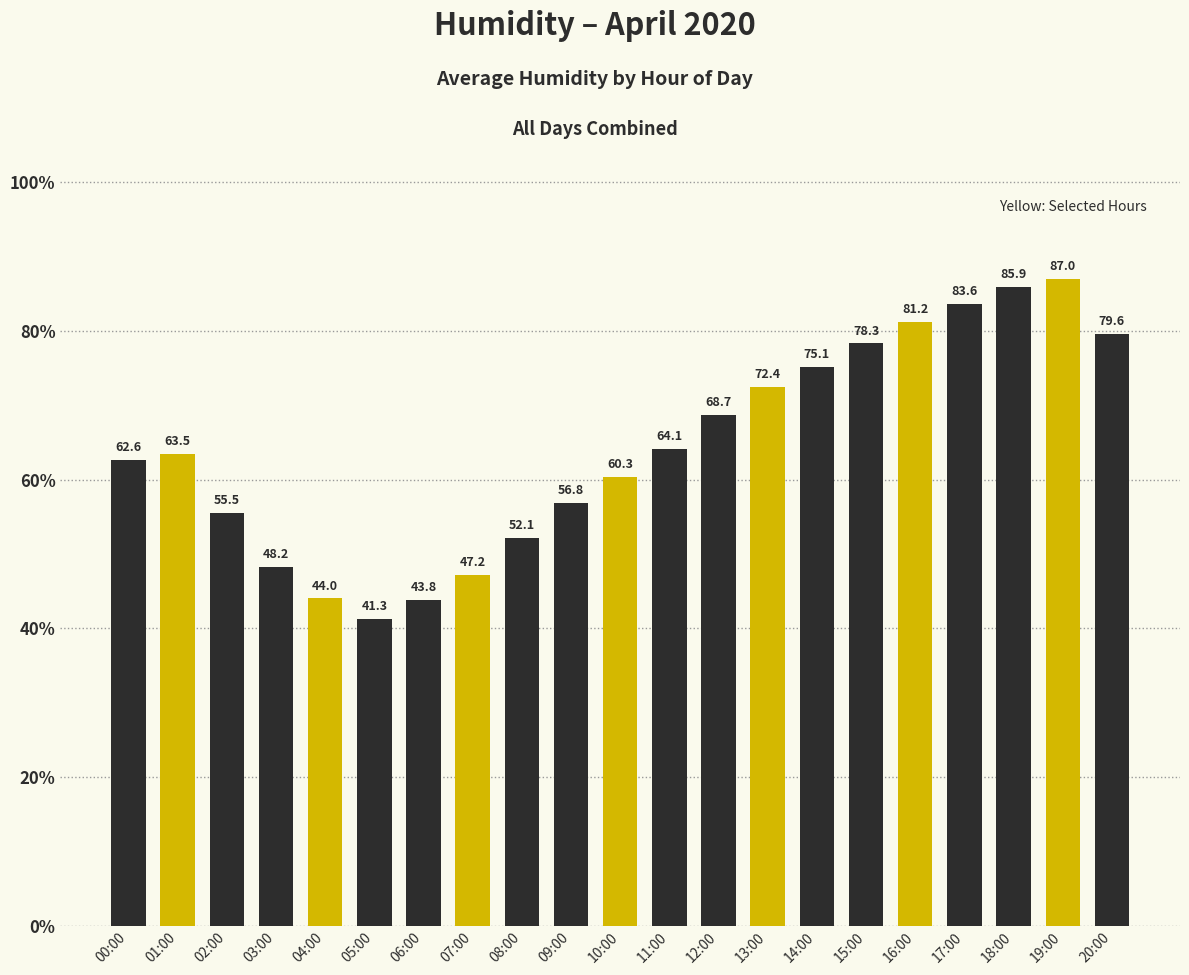

Reading left to right, extract all data points from this chart.

62.6	63.5	55.5	48.2	44.0	41.3	43.8	47.2	52.1	56.8	60.3	64.1	68.7	72.4	75.1	78.3	81.2	83.6	85.9	87.0	79.6